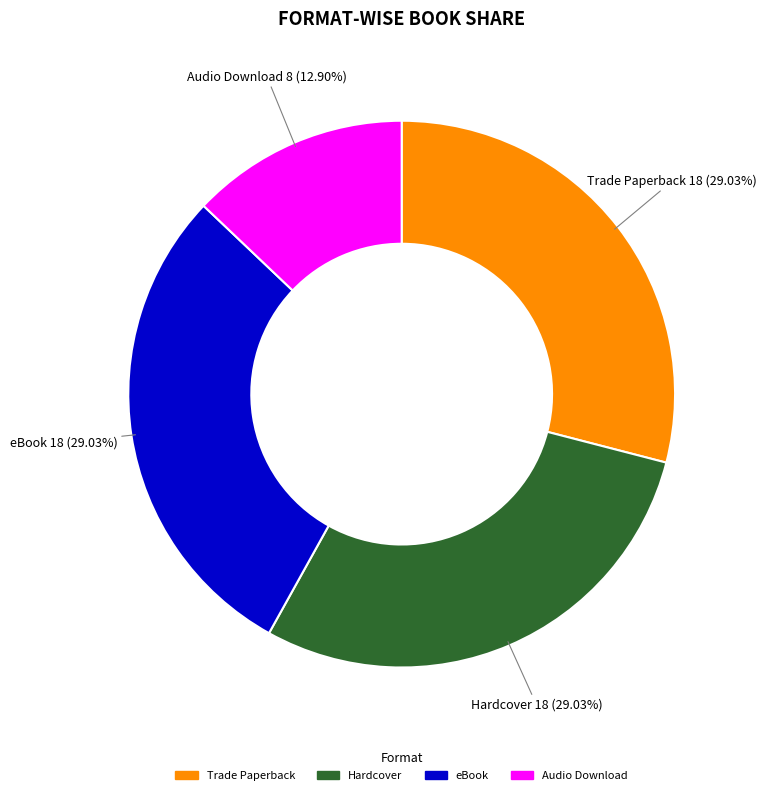

Does any single category account for the majority?

No